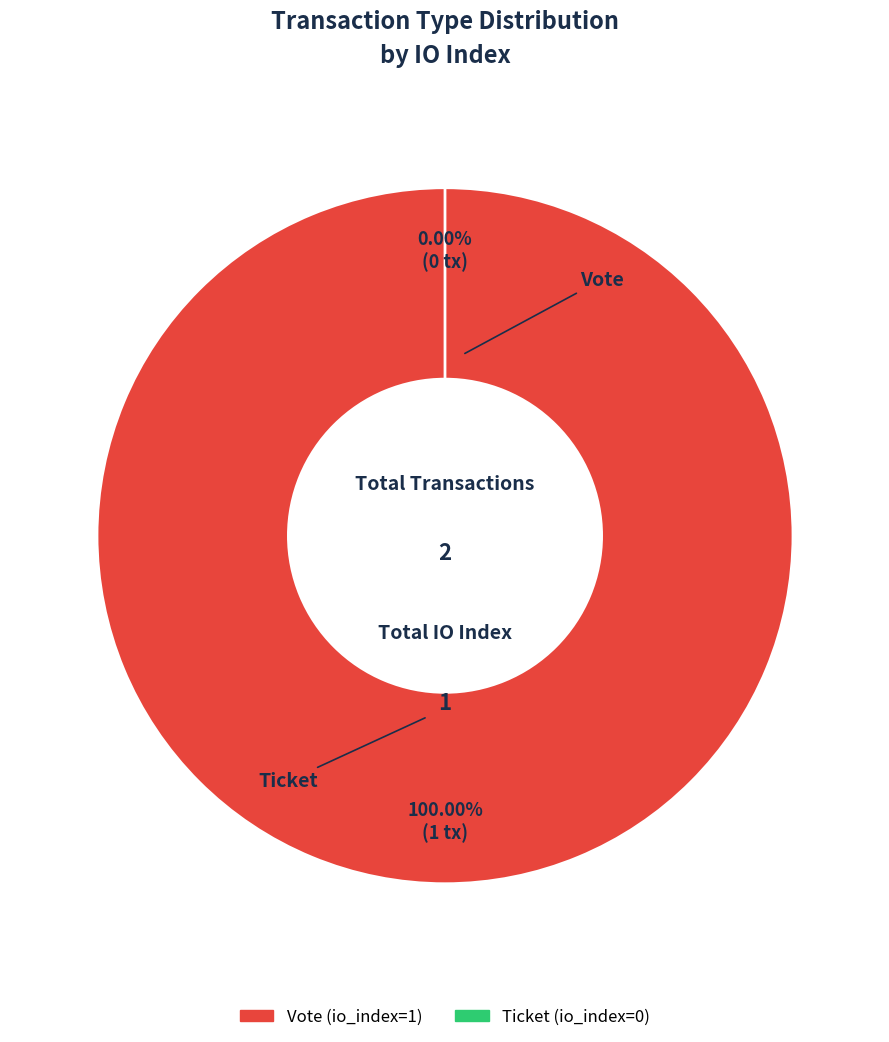

Rank the categories by value from lowest to highest.

Ticket, Vote